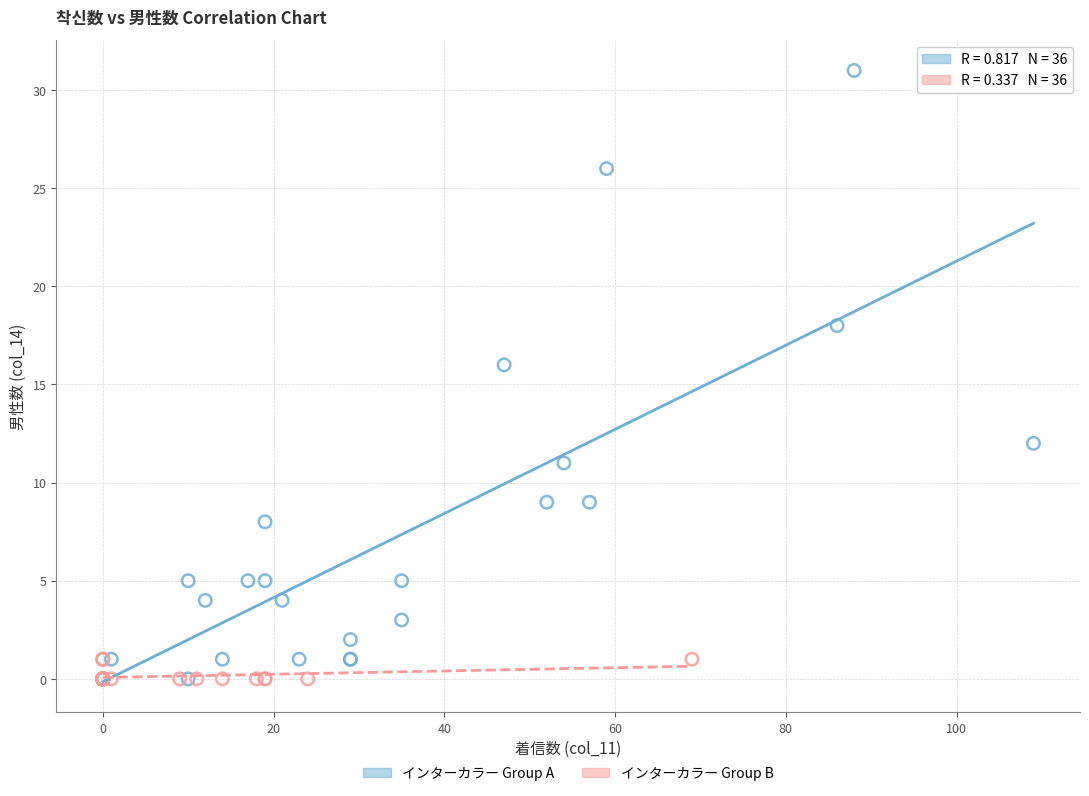

Which series has the largest Y range (max minus min)?

インターカラー Group A